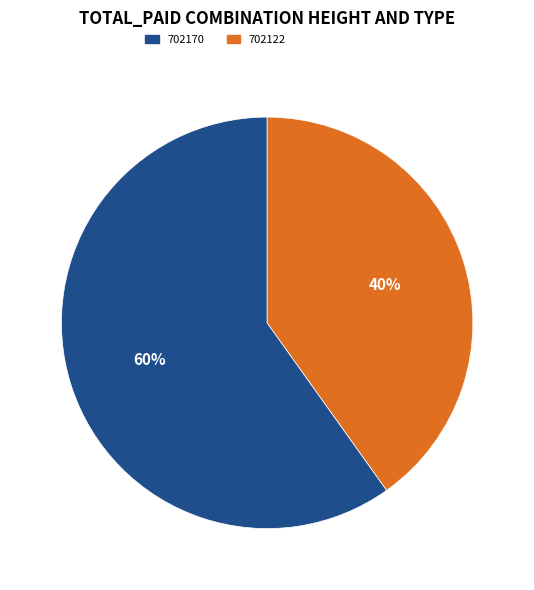

To the nearest percent, what is the average slice percentage?

50%